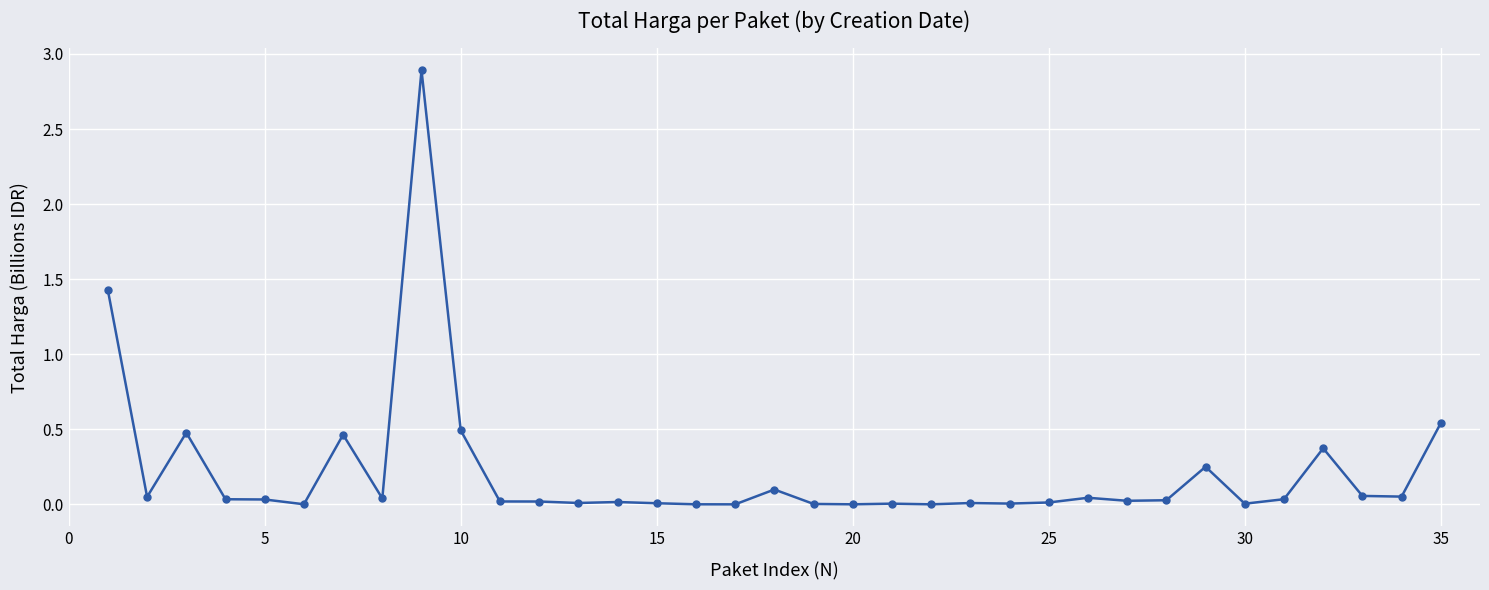

What is the maximum value shown in the chart?

2.9